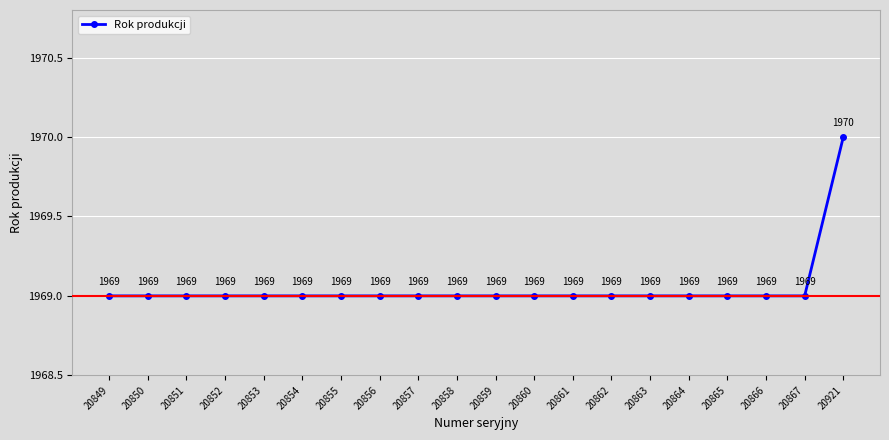

What is the sum of all values?

39381